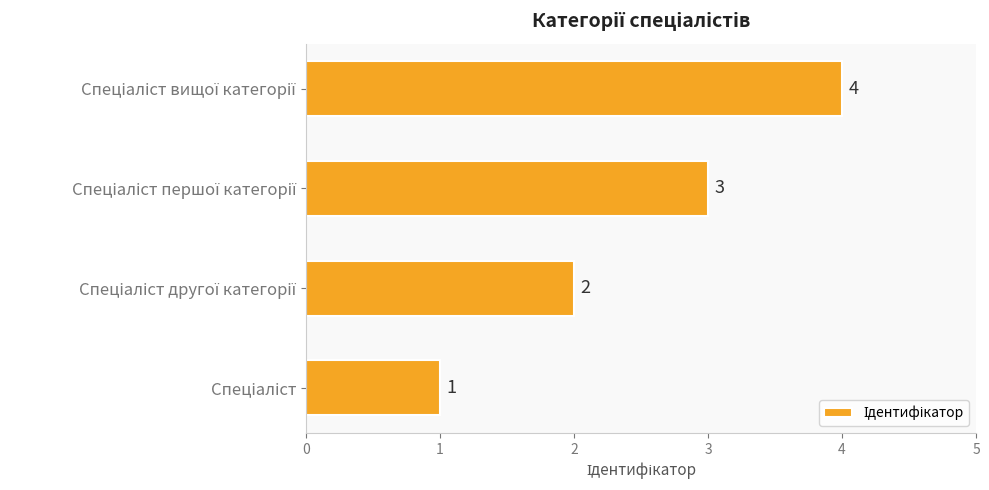

What is the maximum value shown in the chart?

4